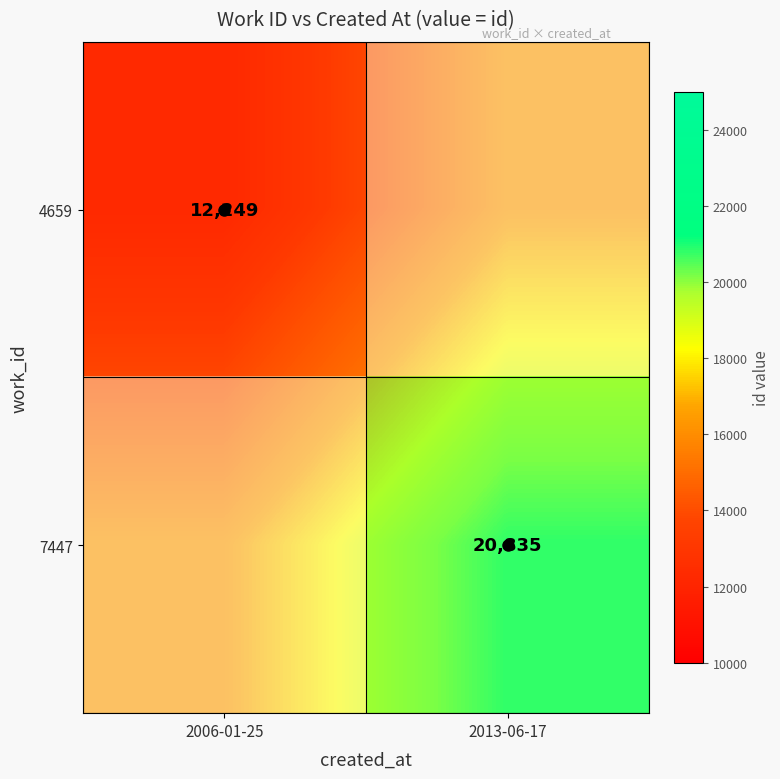

Where is 4659 nearest to the value 14395?

2006-01-25